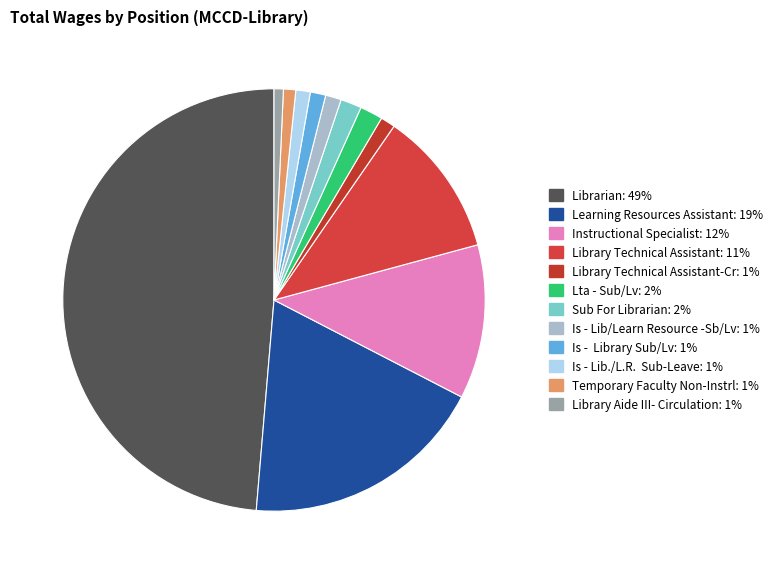

To the nearest percent, what is the difference between the largest and smallest slice percentages?

48%